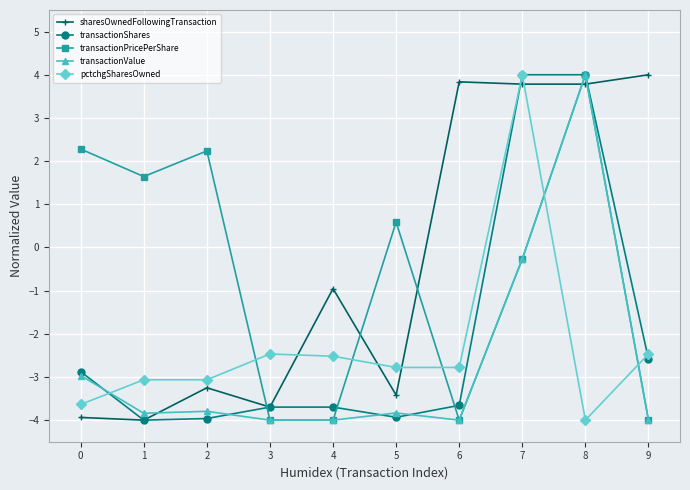

Which series changed the most between 1 and 4?

transactionPricePerShare